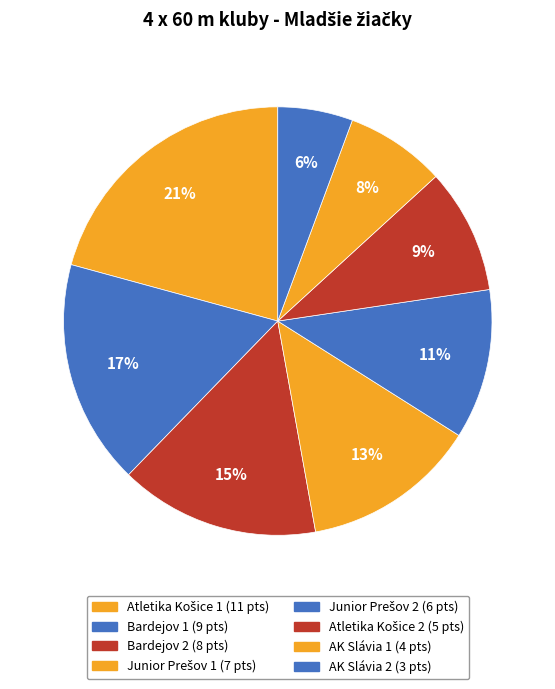

What is the ratio of the value at Atletika Košice 1 to the value at AK Slávia 1?

2.8